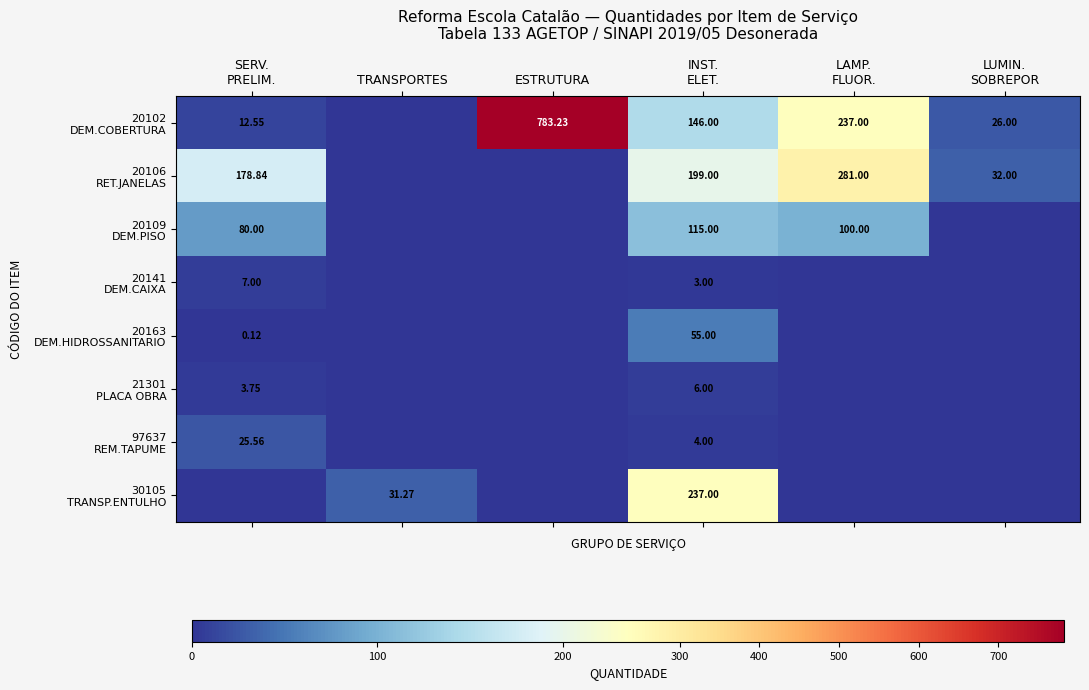

Rank the series by their maximum value, from lowest to highest.

21301 PLACA OBRA, 20141 DEM.CAIXA, 97637 REM.TAPUME, 20163 DEM.HIDROSSANITARIO, 20109 DEM.PISO, 30105 TRANSP.ENTULHO, 20106 RET.JANELAS, 20102 DEM.COBERTURA